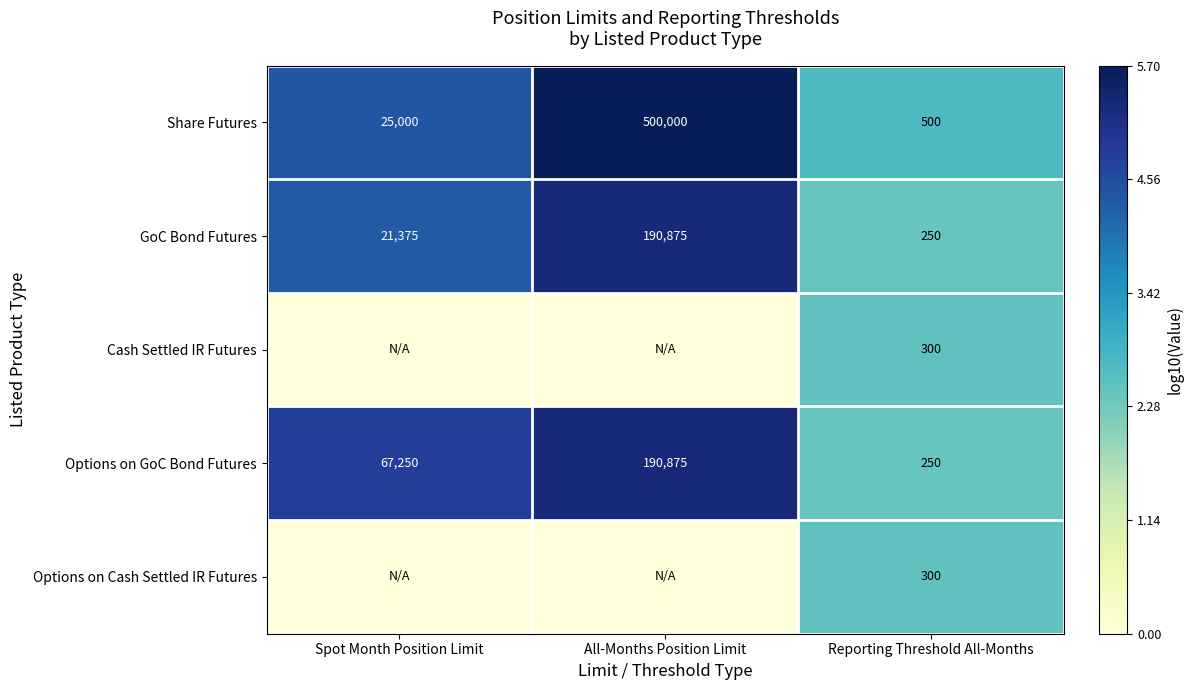

What is the sum of all GoC Bond Futures values?

212500